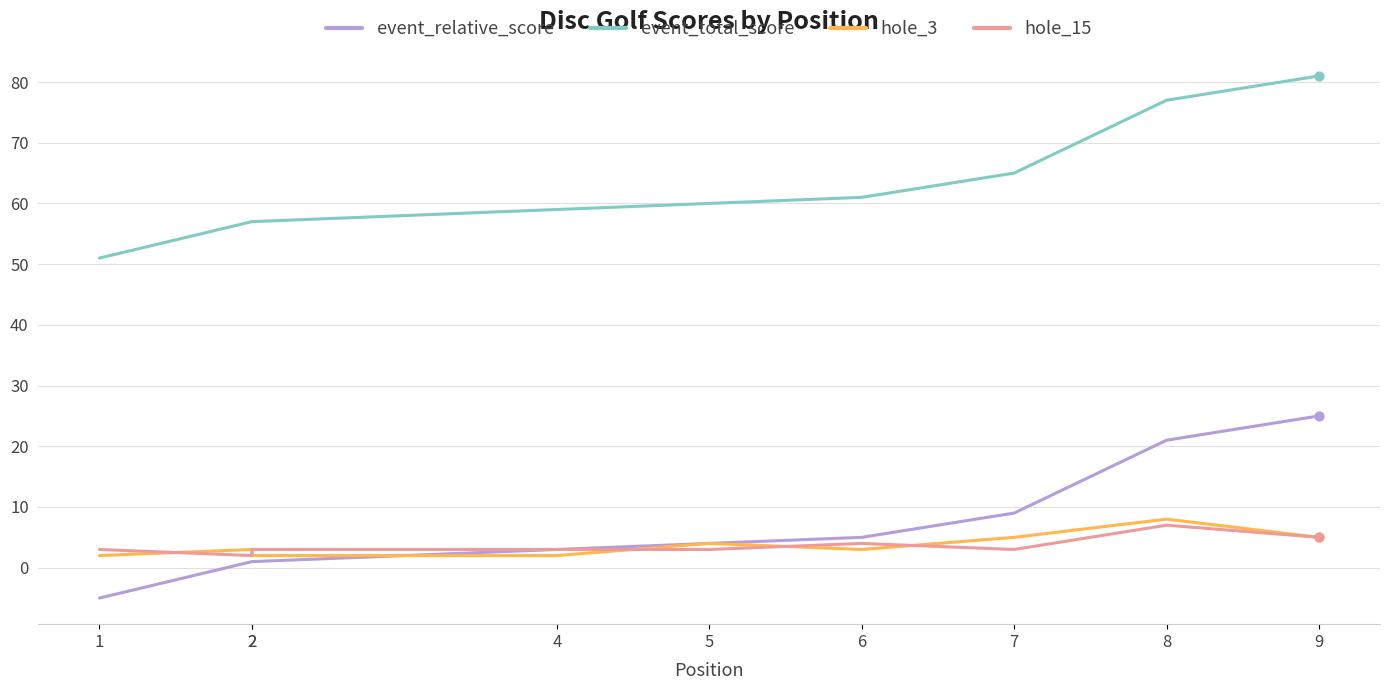

At how many categories does at least one series exceed 62?

3